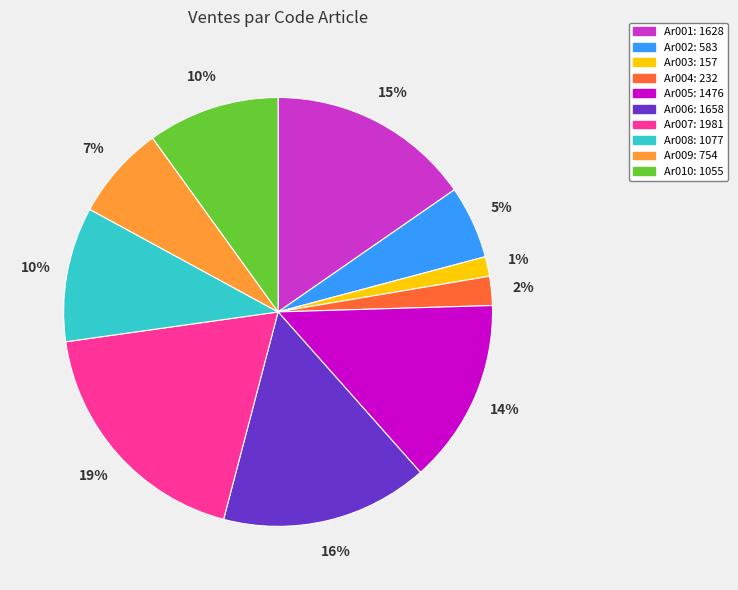

Does any single category account for the majority?

No